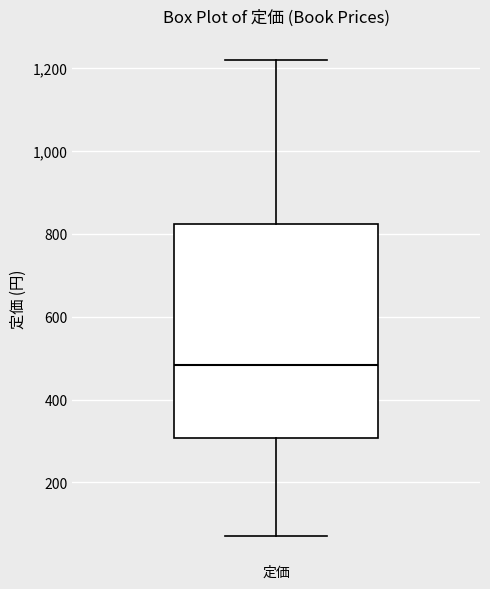

Read this box plot against the y-axis: the position of the median line, the range covered by the box, and the ends of both whiskers. The values are not printed on the chart, so give them approximately, as read against the axis.

median 480, box 300 to 820, whiskers 80 to 1220